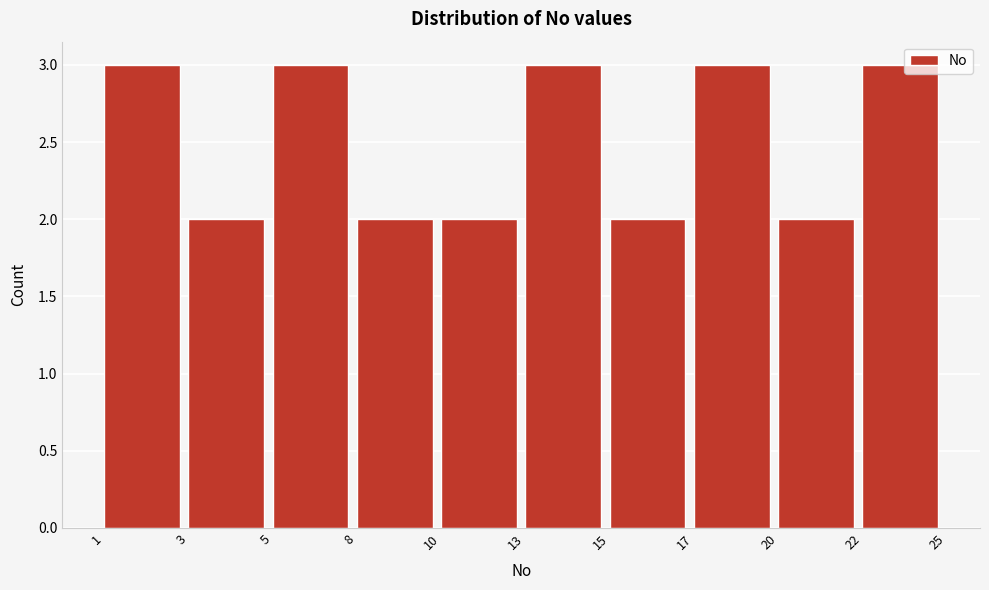

Reading left to right, extract all data points from this chart.

1=3	3=2	5=3	8=2	10=2	13=3	15=2	17=3	20=2	22=3